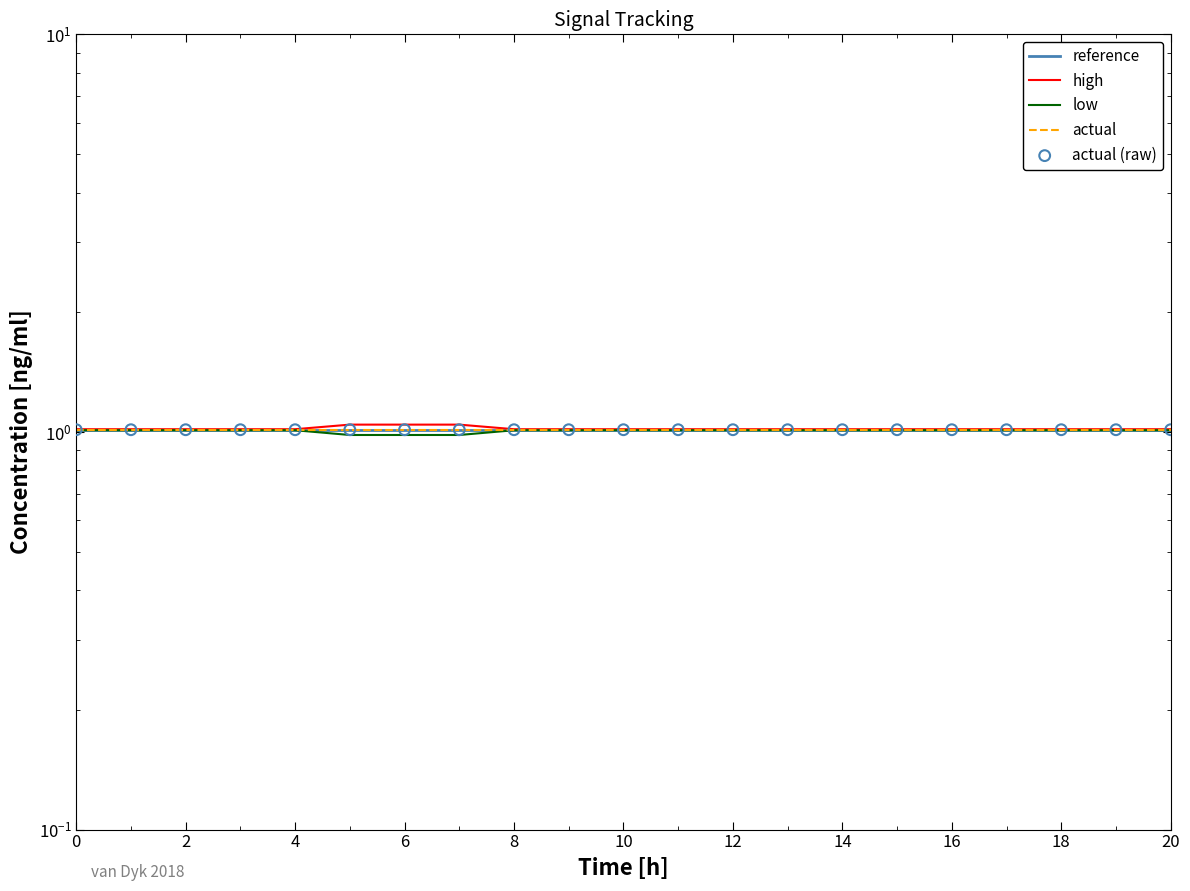

Which series has the widest spread of Y values?

low